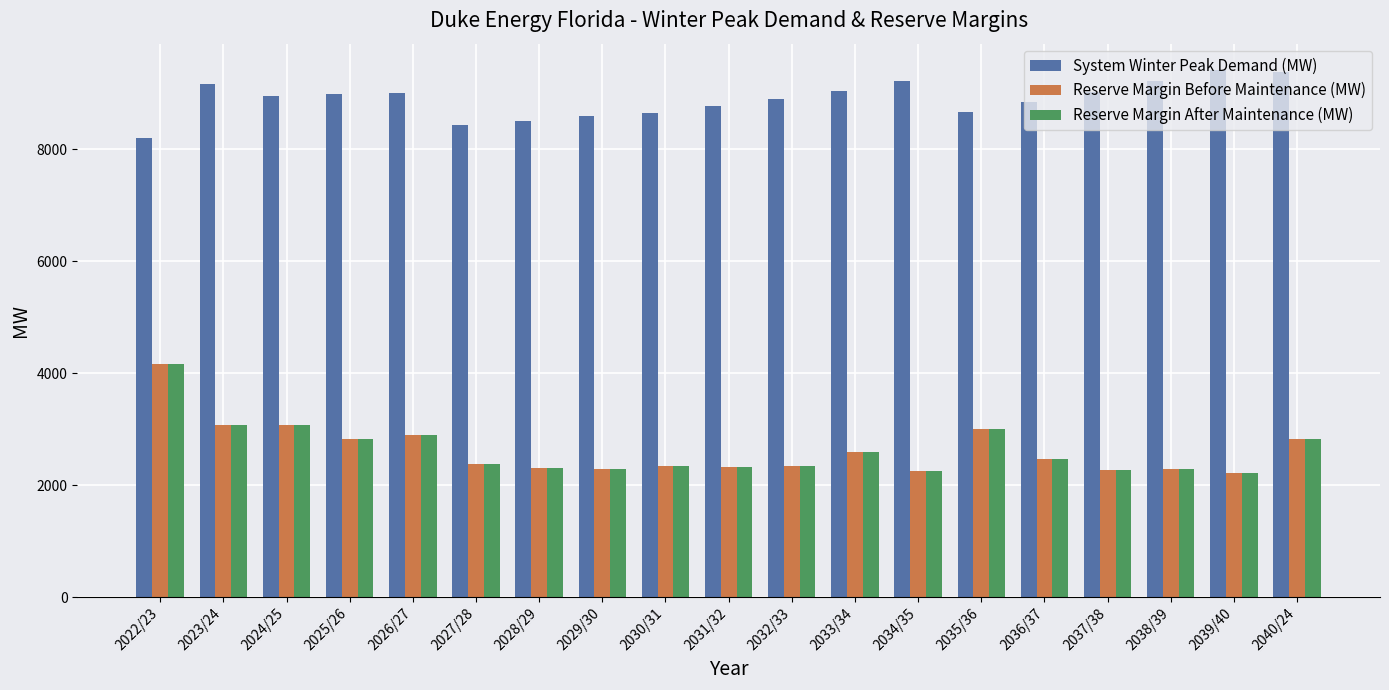

What is the label of the 10th bar from the left?

2031/32